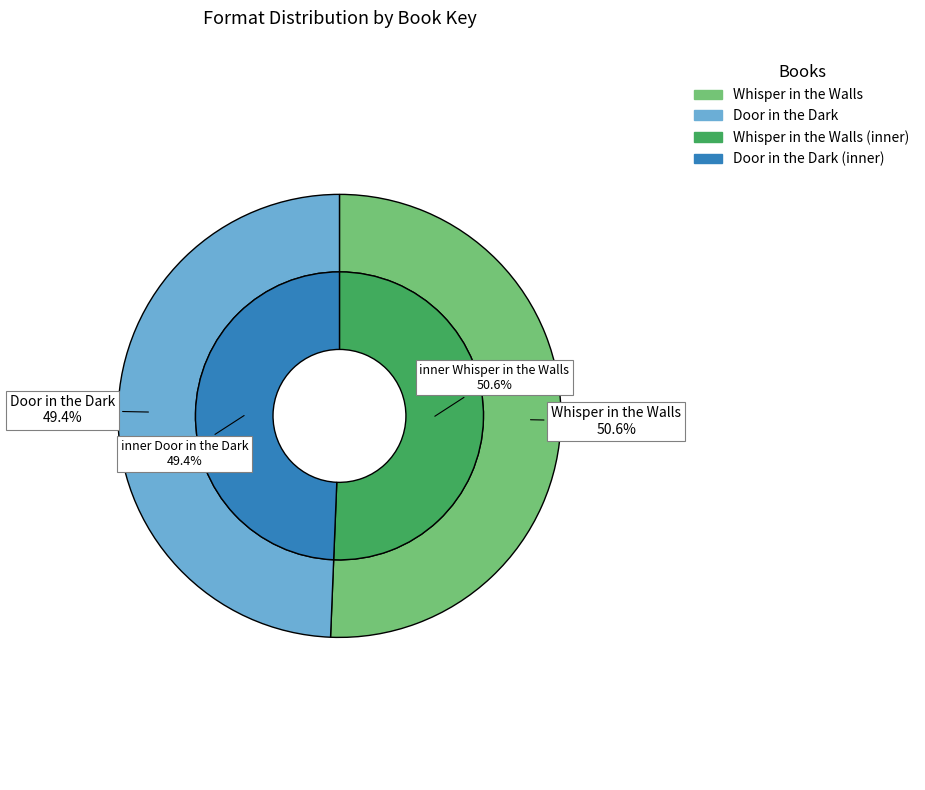

Which category has the biggest portion of the pie?

Whisper in the Walls